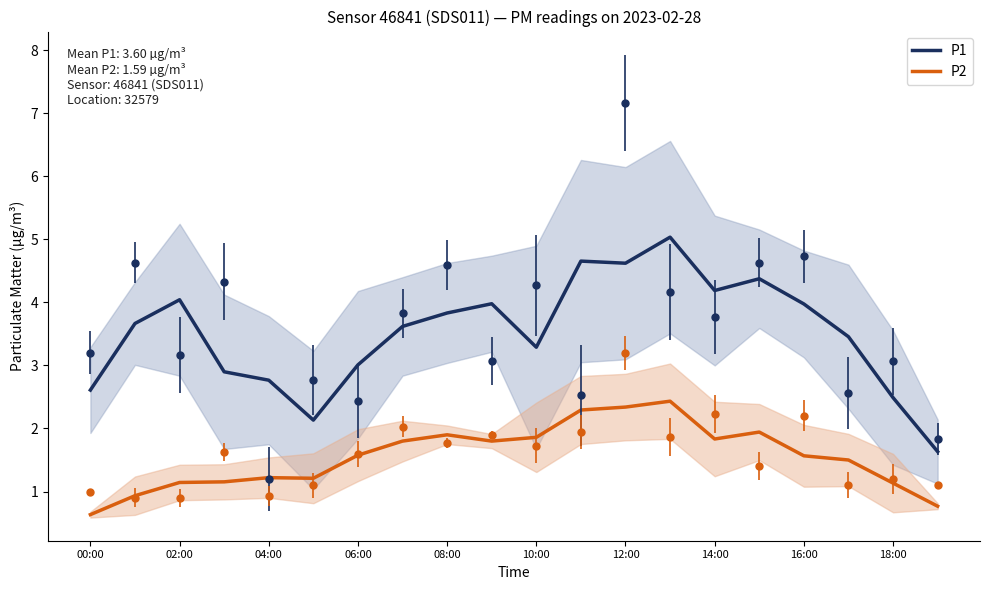

What is the value of the P2 point at the 4th from the left?

1.2